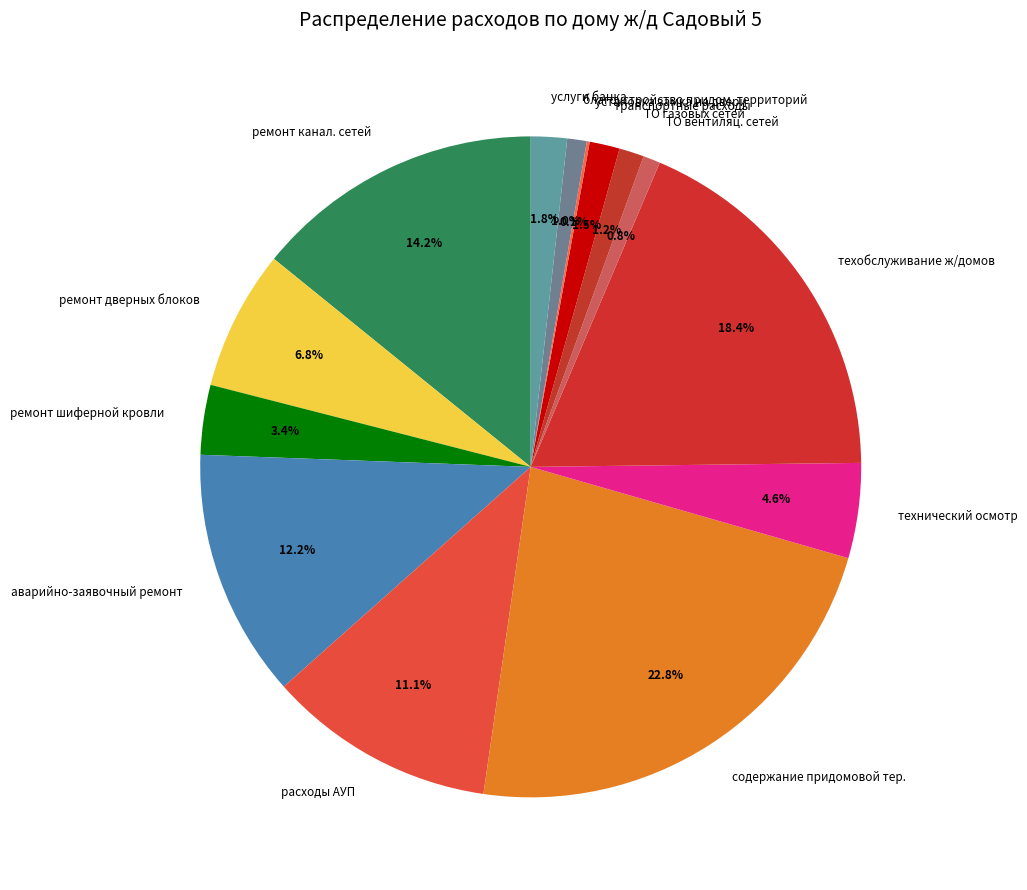

What percentage is the расходы АУП slice, to the nearest percent?

11%